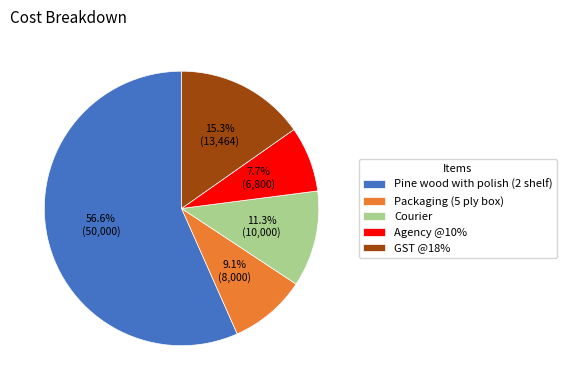

Is there a majority slice in this chart?

Yes